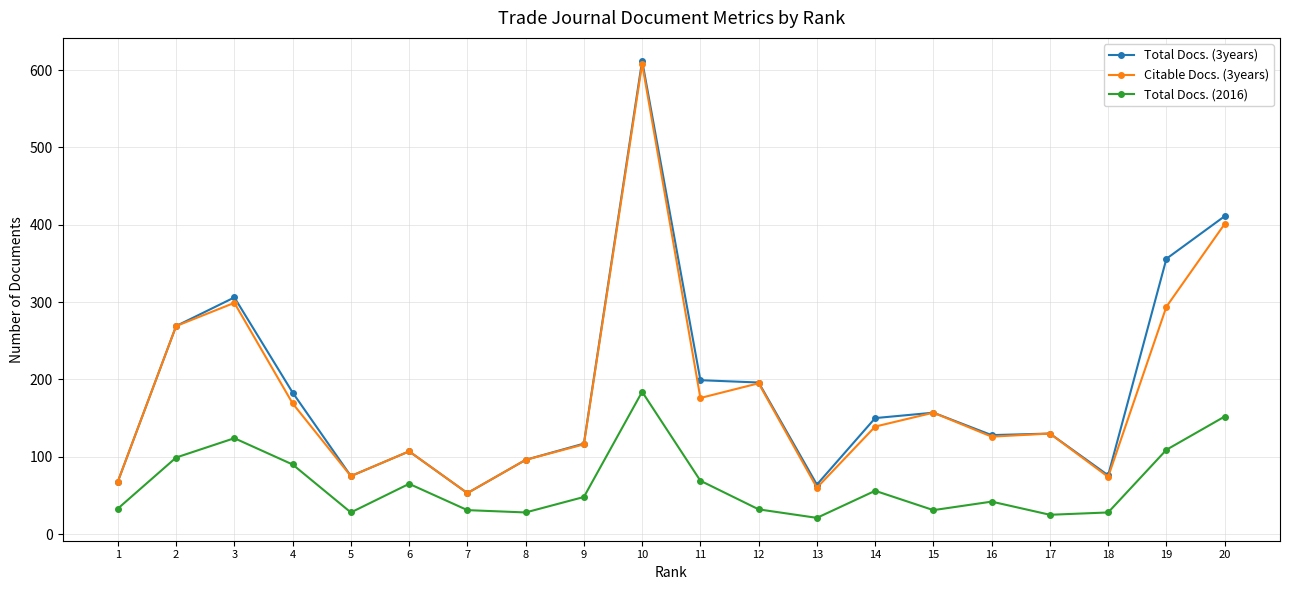

Is the value of Citable Docs. (3years) at 2 greater than the value of Total Docs. (3years) at 12?

Yes